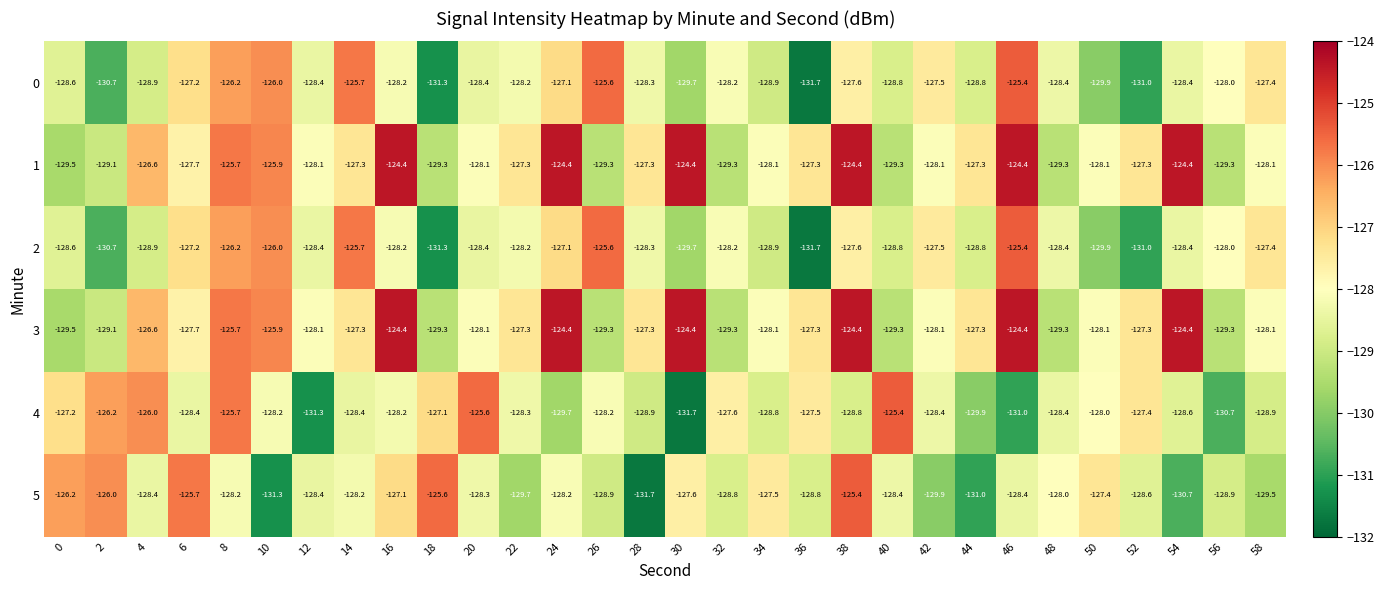

Is it true that 2 equals -207.0 at 28?

False